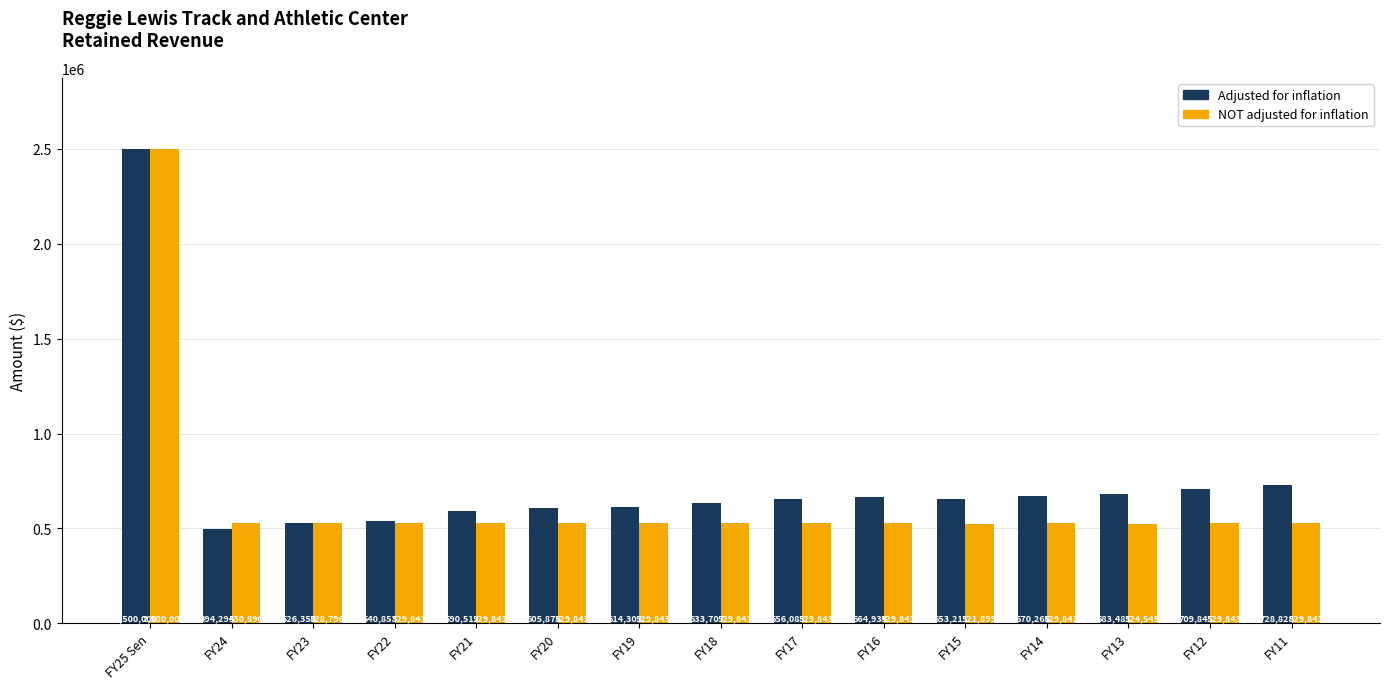

Which category has the highest value in the Adjusted for inflation series?

FY25 Sen